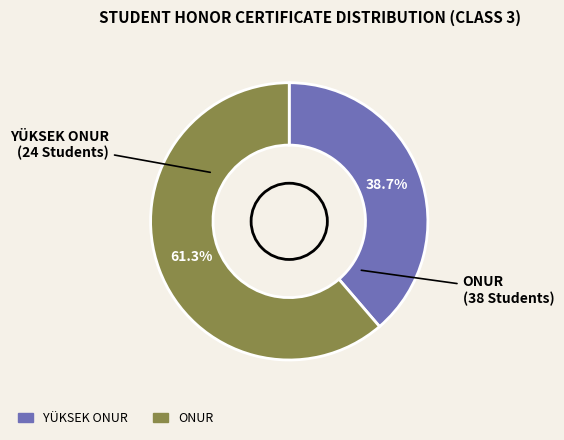

Rank the categories by value from highest to lowest.

ONUR, YÜKSEK ONUR